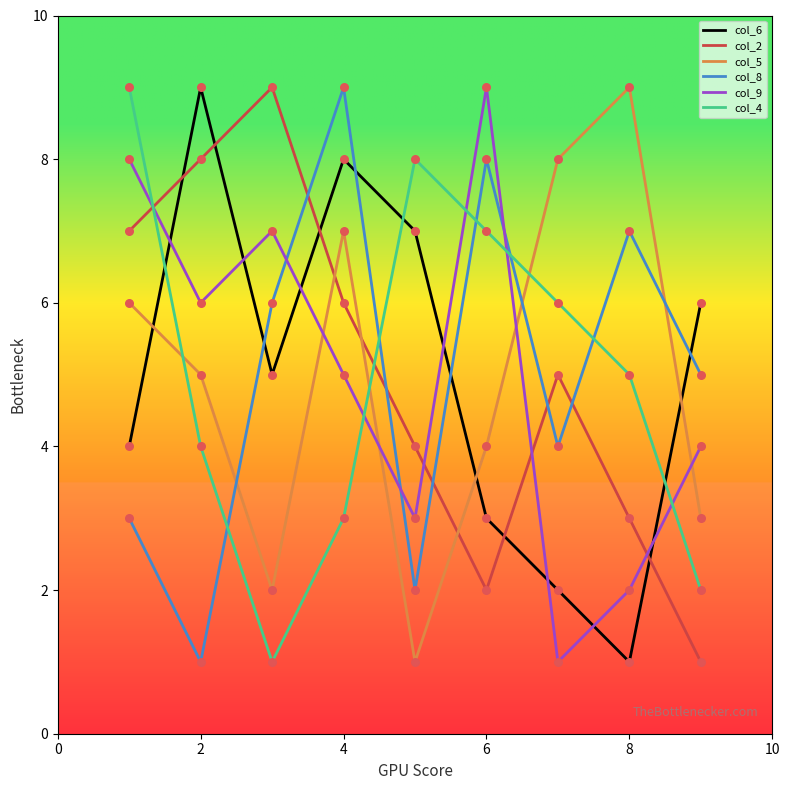

True or false: col_5 and col_9 intersect in this chart.

True